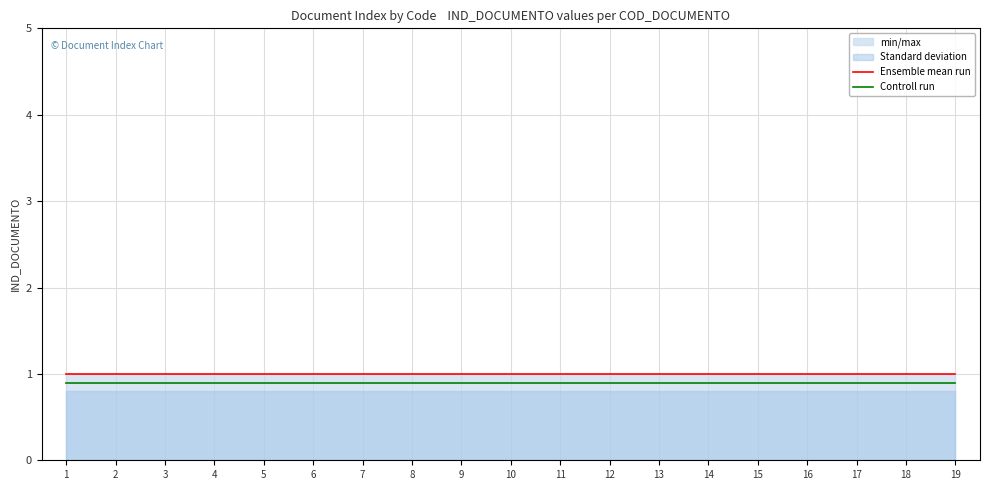

Which has a higher value, 11 or 18?

11